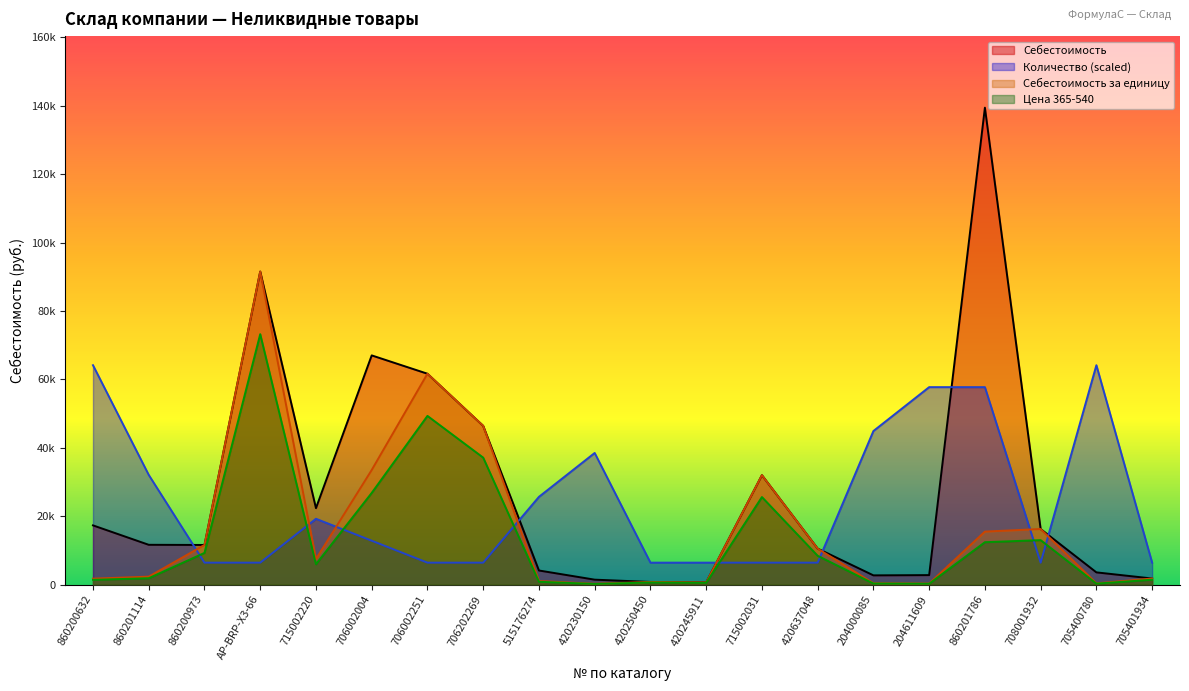

What is the highest value of the Себестоимость за единицу series?

91543.0